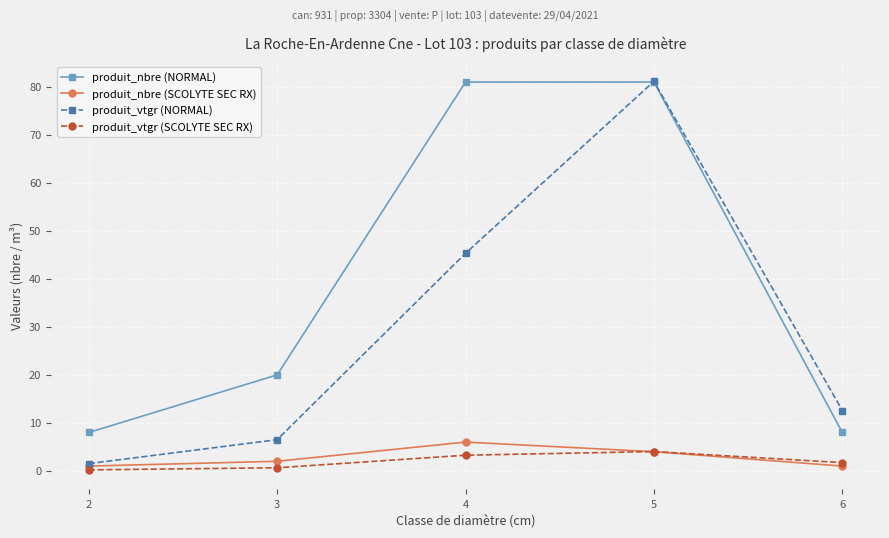

Reading left to right, transcribe all the data shown in this chart.

produit_nbre (NORMAL): 2=8.0	3=20.0	4=81.0	5=81.0	6=8.0
produit_nbre (SCOLYTE SEC RX): 2=1.0	3=2.0	4=6.0	5=4.0	6=1.0
produit_vtgr (NORMAL): 2=1.5	3=6.5	4=45.3	5=81.1	6=12.6
produit_vtgr (SCOLYTE SEC RX): 2=0.2	3=0.7	4=3.3	5=4.0	6=1.7